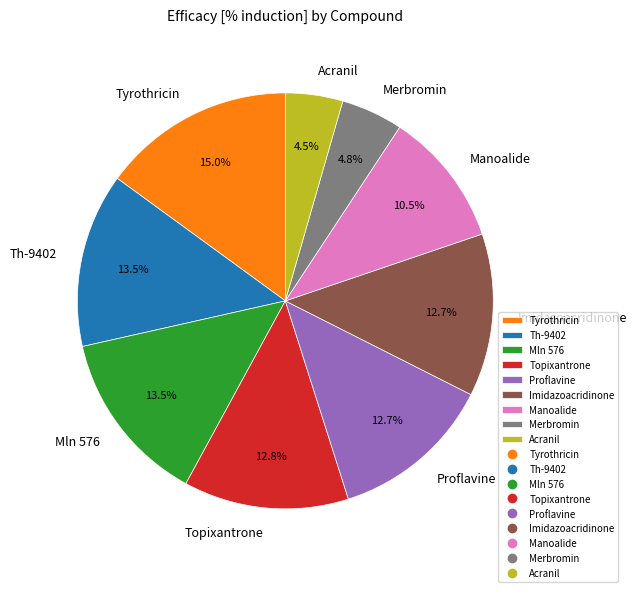

How many slices are in this pie chart?

9